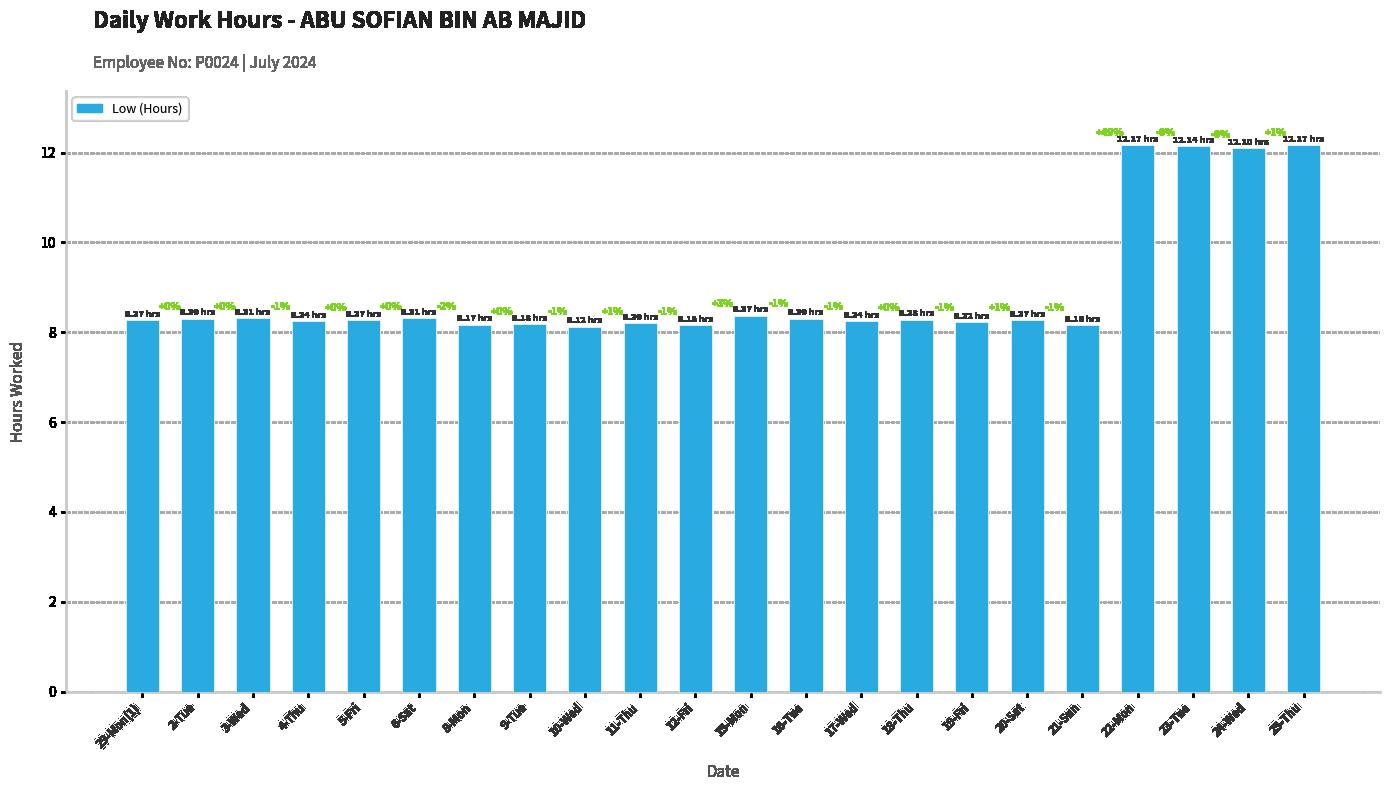

What is the difference between the maximum and minimum values?

4.1